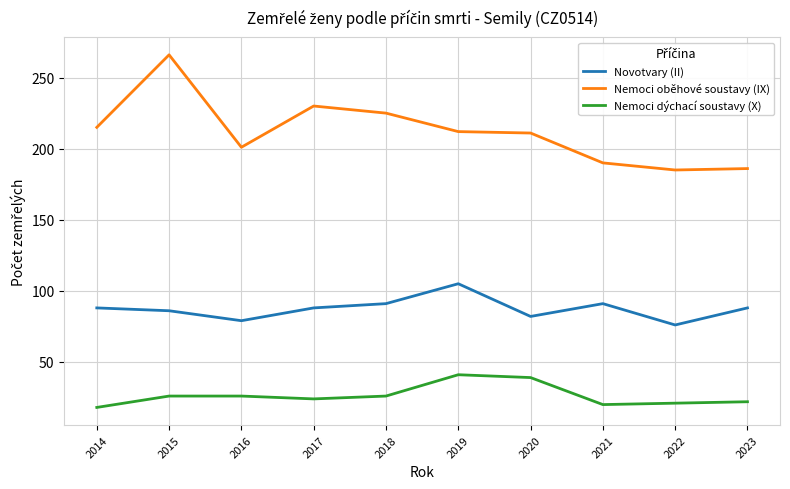

At which label does Novotvary (II) reach its peak?

2019